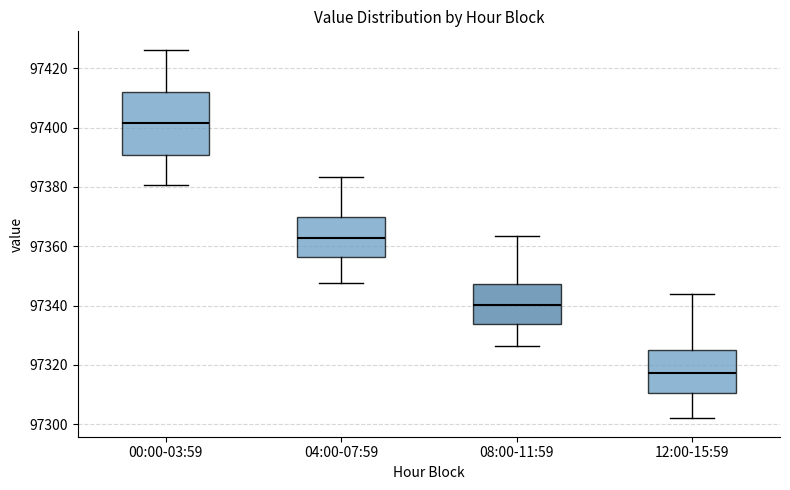

Comparing the boxes themselves (not the whiskers), which one is the tallest?

00:00-03:59